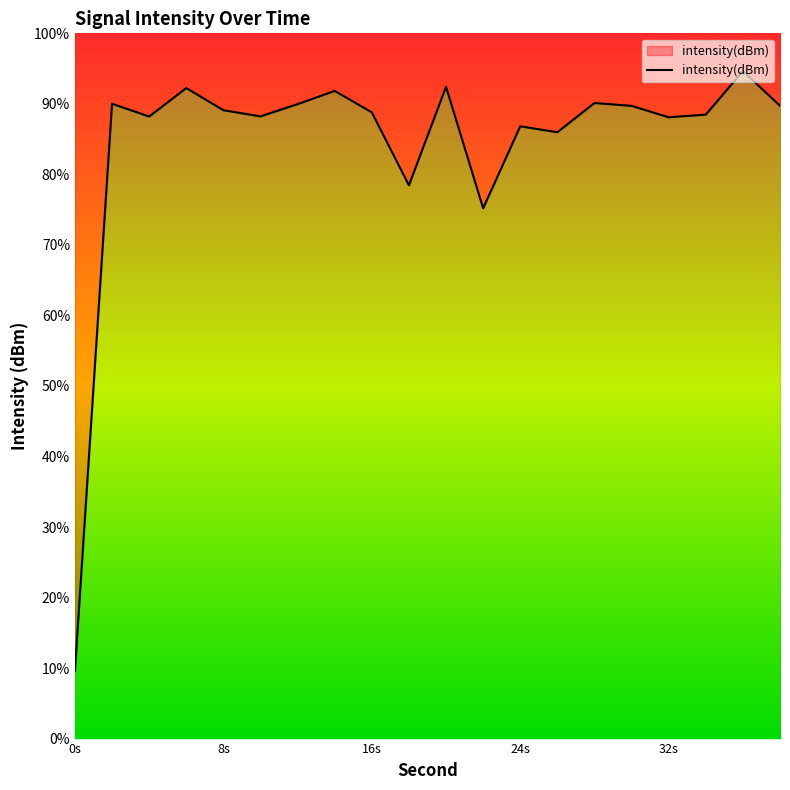

True or false: the data shows -30.1 at 24s.

False